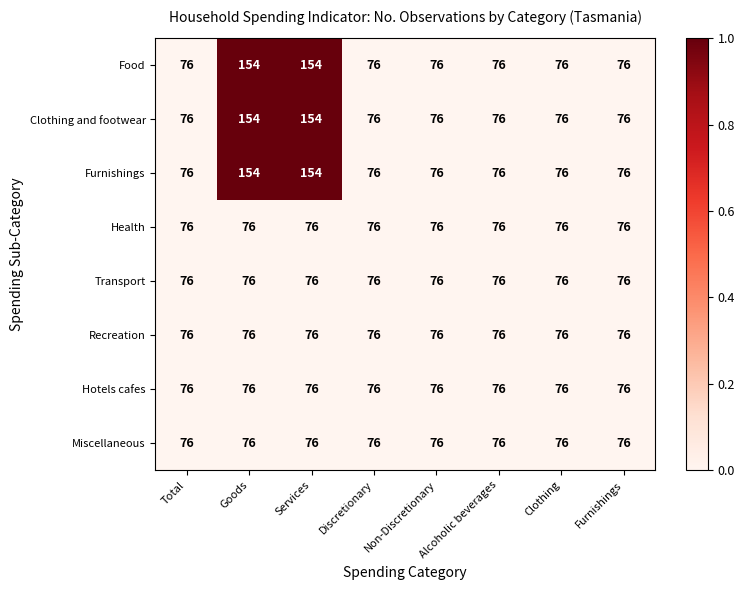

What value does the Recreation series have at Alcoholic beverages?

76